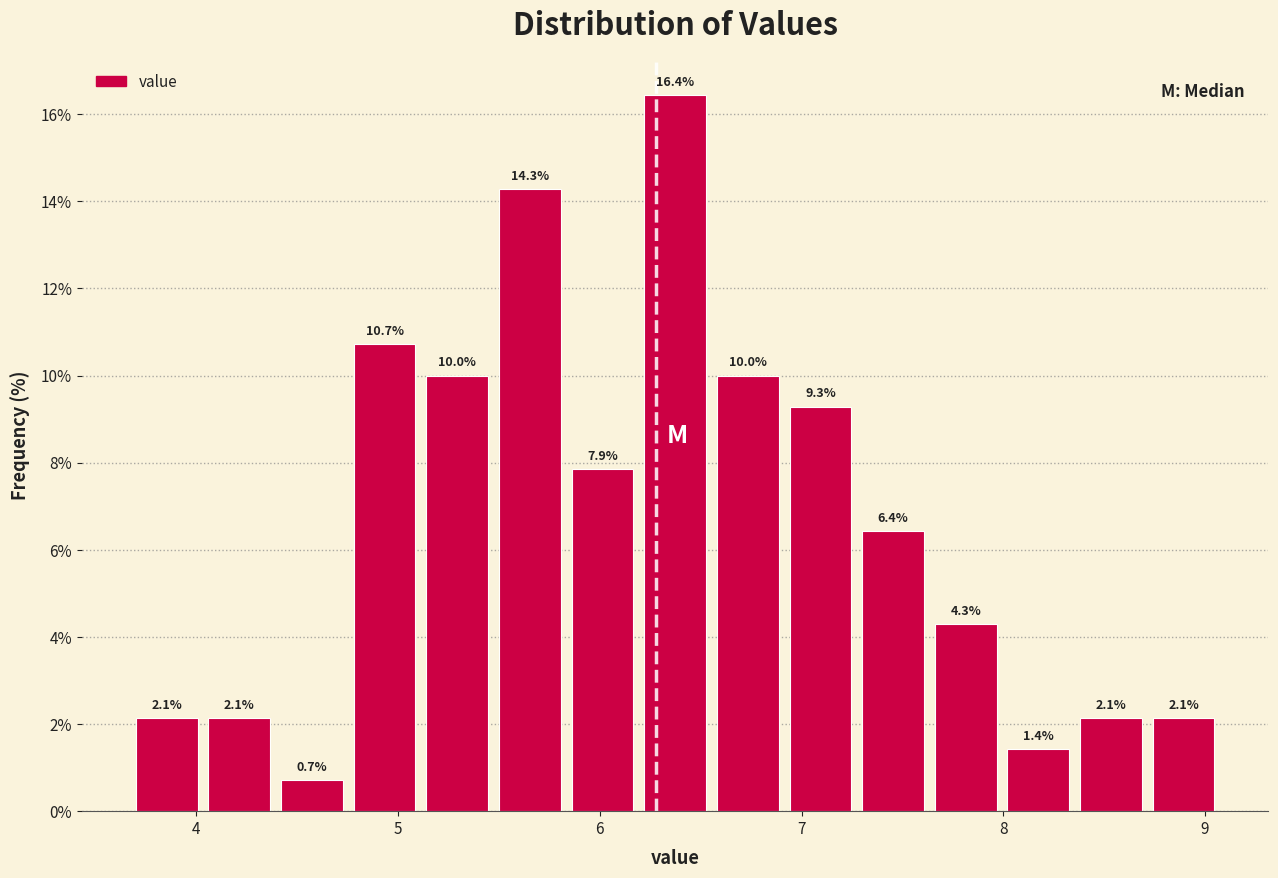

Around what value on the x-axis is the tallest bar? Give the approximate position of its centre, as read against the axis.

6.4